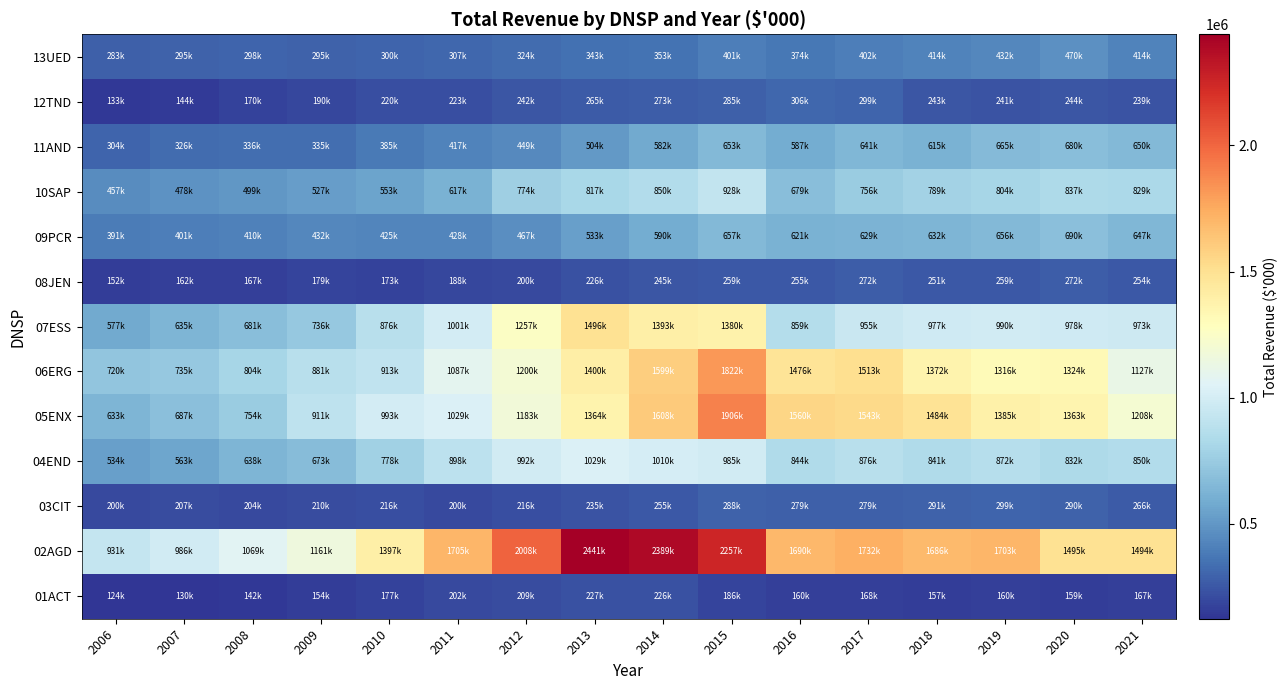

Reading left to right, extract all data points from this chart.

01ACT: 2006=123813.0	2007=129893.1	2008=141828.8	2009=153911.2	2010=177165.8	2011=201540.5	2012=208839.7	2013=227101.2	2014=226457.7	2015=186033.5	2016=160131.3	2017=168321.0	2018=156802.7	2019=160193.3	2020=159118.9	2021=167428.3
02AGD: 2006=931135.0	2007=986177.0	2008=1068611.6	2009=1161223.0	2010=1397318.4	2011=1705464.0	2012=2007553.0	2013=2440566.8	2014=2388579.7	2015=2257099.9	2016=1690384.5	2017=1731583.9	2018=1686327.2	2019=1702683.8	2020=1494517.9	2021=1493567.4
03CIT: 2006=200073.0	2007=206556.0	2008=203856.1	2009=209688.5	2010=216323.2	2011=200440.9	2012=215841.7	2013=234920.7	2014=255238.2	2015=287665.2	2016=279300.4	2017=278537.2	2018=290594.5	2019=299178.9	2020=290406.8	2021=265819.5
04END: 2006=533636.0	2007=562936.1	2008=637518.0	2009=672639.0	2010=777696.0	2011=897763.8	2012=991679.3	2013=1028796.6	2014=1009898.5	2015=984528.0	2016=844067.3	2017=875734.3	2018=841273.9	2019=871635.7	2020=831927.7	2021=850469.1
05ENX: 2006=632714.9	2007=687490.9	2008=754342.0	2009=910554.8	2010=992683.2	2011=1029442.5	2012=1182545.7	2013=1364438.9	2014=1608331.7	2015=1906174.4	2016=1559679.6	2017=1542856.1	2018=1484134.0	2019=1385341.1	2020=1362883.6	2021=1208193.5
06ERG: 2006=720365.1	2007=734849.8	2008=803915.5	2009=881017.7	2010=912581.3	2011=1086681.0	2012=1199985.9	2013=1400182.0	2014=1598898.2	2015=1822414.5	2016=1475878.1	2017=1513405.6	2018=1371675.6	2019=1315810.0	2020=1323887.9	2021=1126617.7
07ESS: 2006=576733.2	2007=634922.1	2008=681456.0	2009=735766.8	2010=875643.3	2011=1000999.1	2012=1256803.4	2013=1495565.1	2014=1392957.8	2015=1380238.3	2016=858797.7	2017=954630.2	2018=977173.6	2019=989542.0	2020=978143.3	2021=972528.1
08JEN: 2006=152261.7	2007=162280.8	2008=167095.0	2009=178881.4	2010=173420.8	2011=188226.9	2012=199696.9	2013=226279.4	2014=245399.8	2015=259269.5	2016=255405.8	2017=271531.0	2018=251121.1	2019=258840.0	2020=272388.6	2021=253645.4
09PCR: 2006=391330.2	2007=401367.6	2008=409784.8	2009=432205.5	2010=424679.6	2011=427813.4	2012=466747.2	2013=533356.4	2014=589558.4	2015=657071.1	2016=620603.7	2017=628568.9	2018=631624.8	2019=656090.0	2020=689625.0	2021=647118.2
10SAP: 2006=457278.0	2007=477674.0	2008=498787.0	2009=526557.0	2010=553315.0	2011=617017.0	2012=773858.0	2013=817055.0	2014=849891.0	2015=928118.2	2016=679011.7	2017=755805.9	2018=788554.4	2019=804157.9	2020=837347.5	2021=829123.2
11AND: 2006=303689.4	2007=325573.6	2008=336022.3	2009=334758.1	2010=384938.6	2011=417259.1	2012=449355.4	2013=503966.9	2014=581638.6	2015=653340.8	2016=587230.4	2017=641498.5	2018=615139.5	2019=664919.4	2020=679971.7	2021=649919.0
12TND: 2006=133199.5	2007=143591.4	2008=169895.3	2009=189948.8	2010=219922.7	2011=222788.6	2012=242386.2	2013=265295.3	2014=272799.7	2015=285234.0	2016=306171.8	2017=299387.5	2018=242840.4	2019=241349.4	2020=243883.6	2021=239249.3
13UED: 2006=283131.0	2007=295134.2	2008=297723.1	2009=295080.5	2010=299854.2	2011=307260.7	2012=323956.5	2013=343019.4	2014=353127.7	2015=401226.2	2016=374366.6	2017=402138.7	2018=413537.2	2019=431637.6	2020=469850.2	2021=413974.7